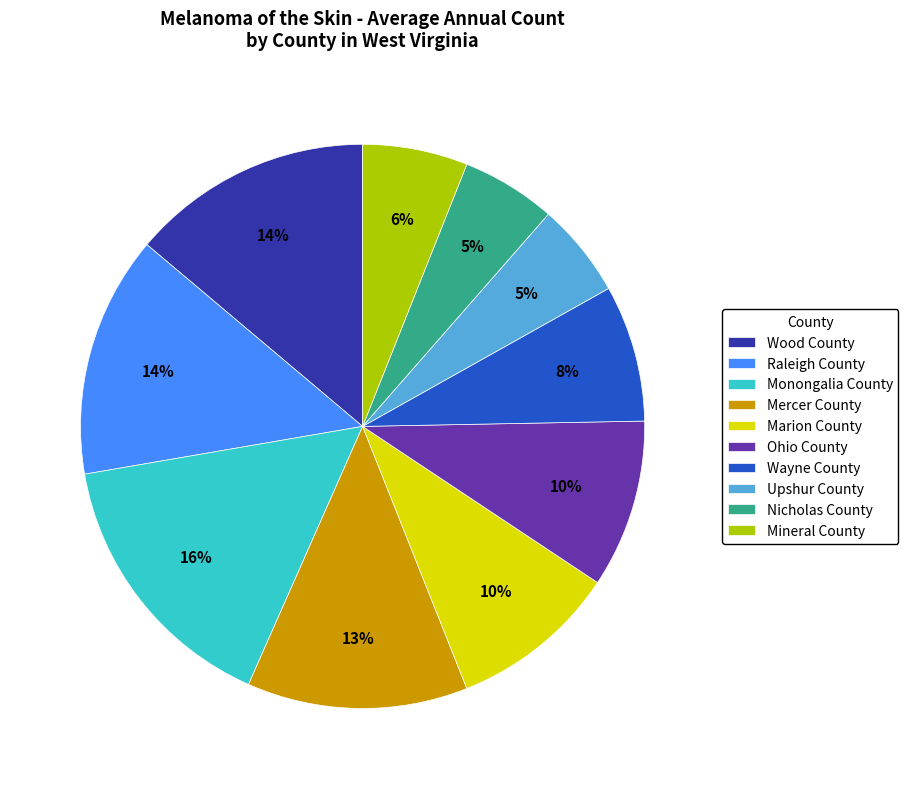

Approximately how many times larger is the value at Mineral County compared to Wood County?

0.4